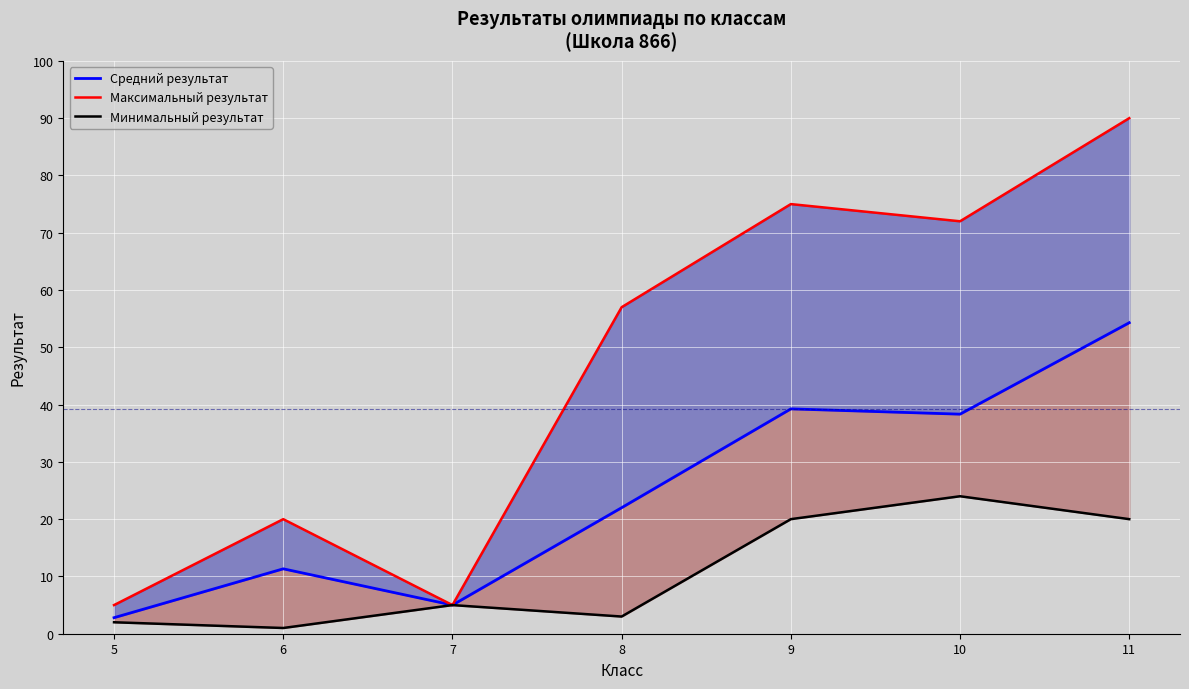

True or false: Минимальный результат and Максимальный результат intersect in this chart.

False